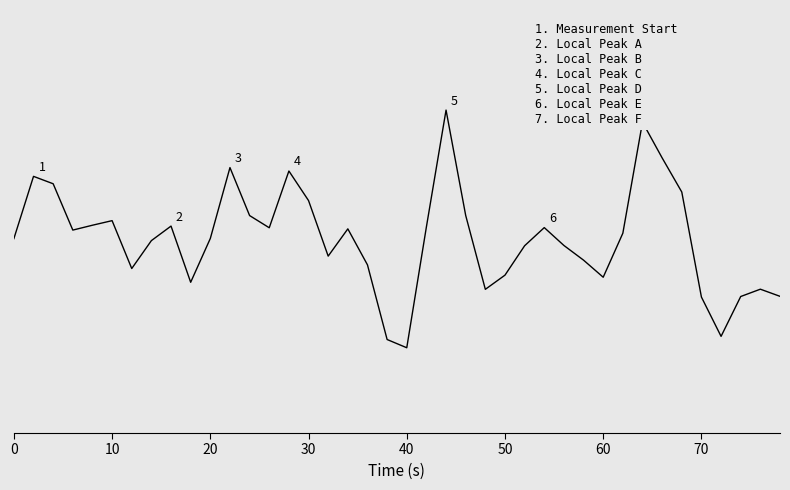

How many points are lower than both their immediate neighbors (excluding endpoints)?

9